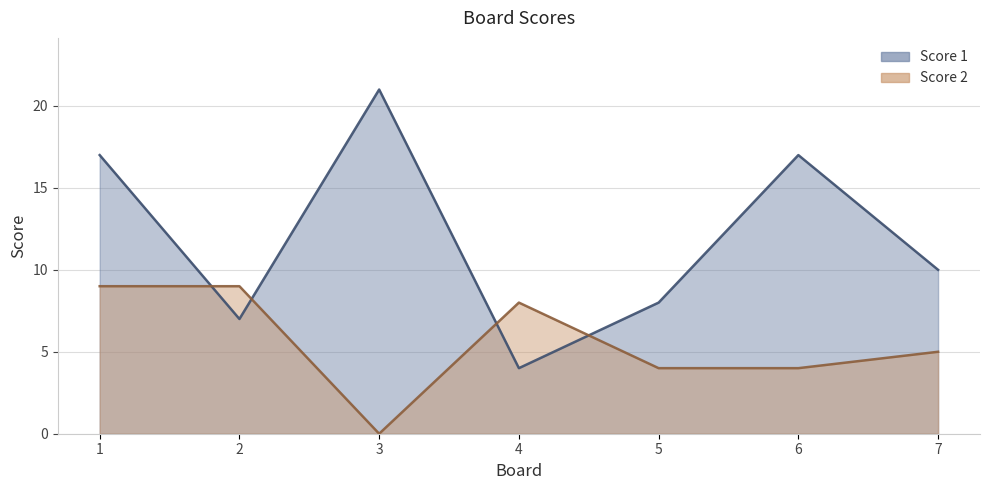

List the labels in order of Score 1 value, smallest first.

4, 2, 5, 7, 1, 6, 3